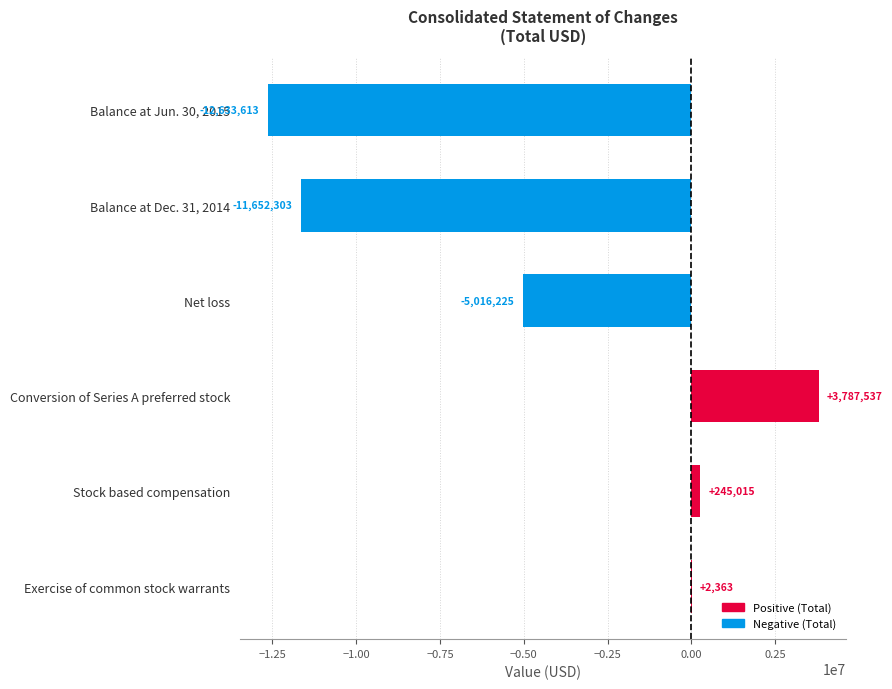

Which has a higher value, Balance at Jun. 30, 2015 or Net loss?

Net loss